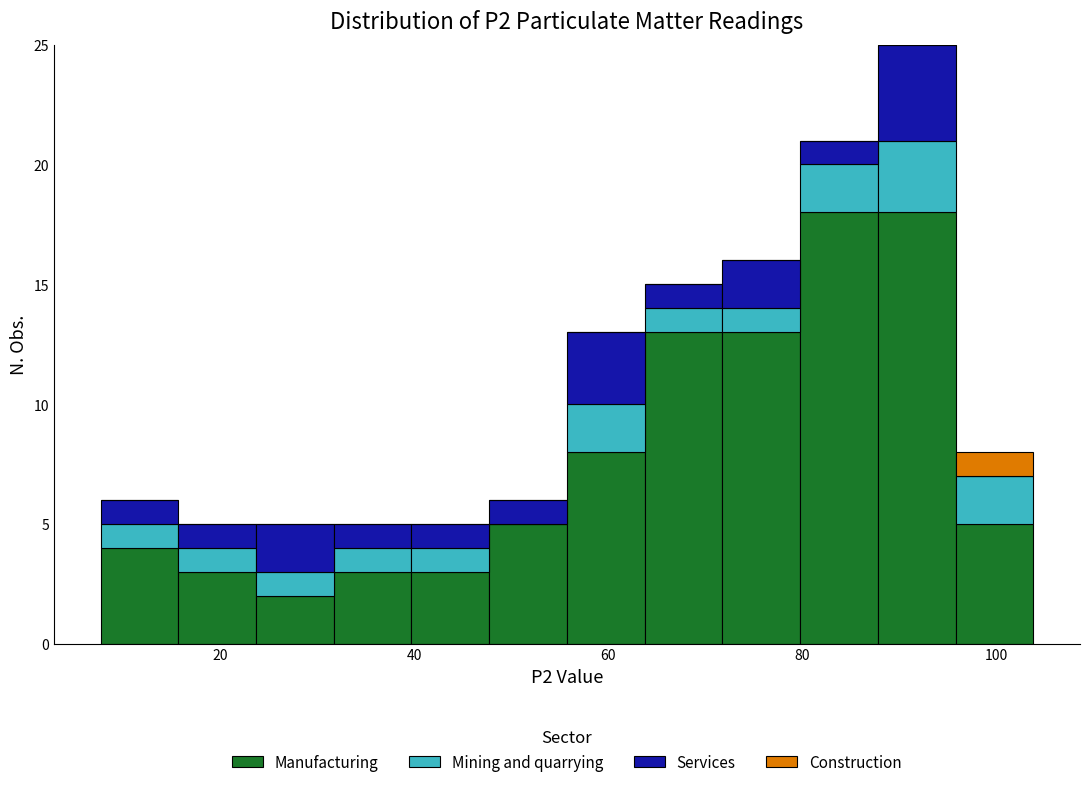

Which range on the x-axis has the tallest stacked bar (by total height)?

88 to 96